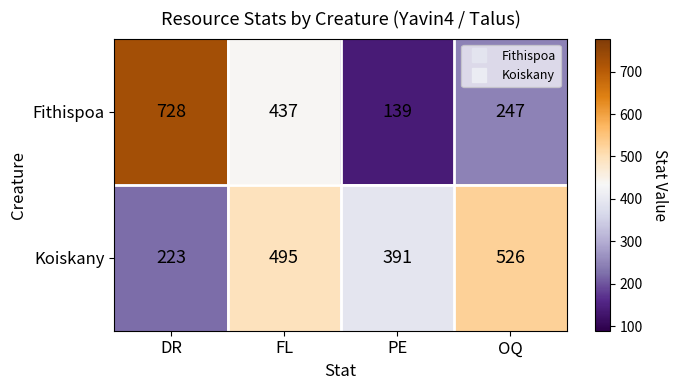

Rank the series by their maximum value, from lowest to highest.

Koiskany, Fithispoa